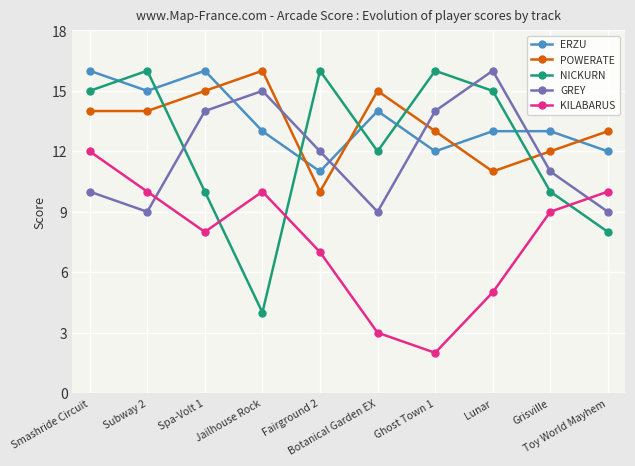

Between which two adjacent categories do ERZU and POWERATE first intersect?

Spa-Volt 1 and Jailhouse Rock